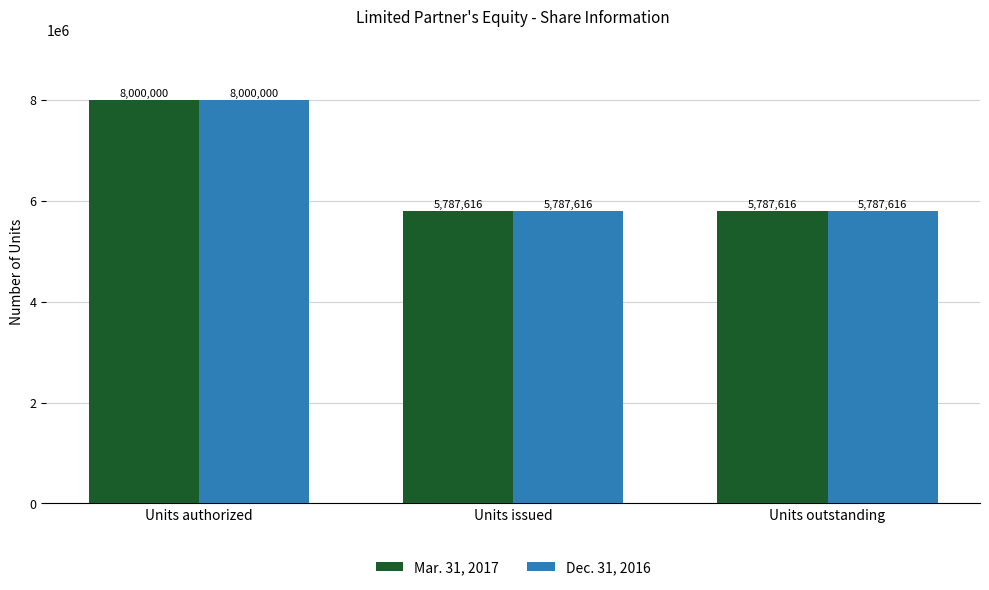

Reading left to right, transcribe all the data shown in this chart.

Mar. 31, 2017: 8000000	5787616	5787616
Dec. 31, 2016: 8000000	5787616	5787616